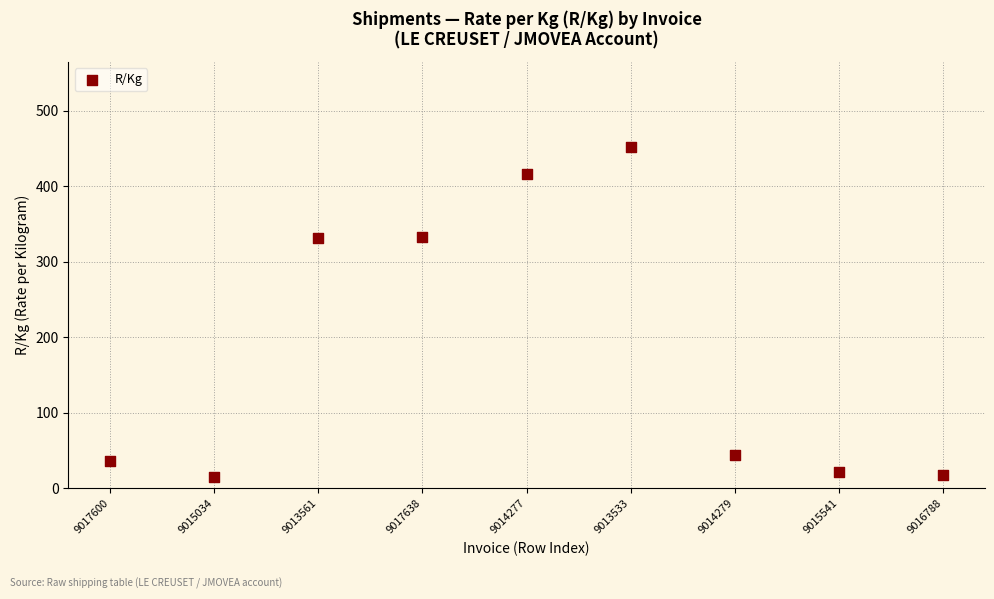

What is the range of X values (max minus min)?

8.0